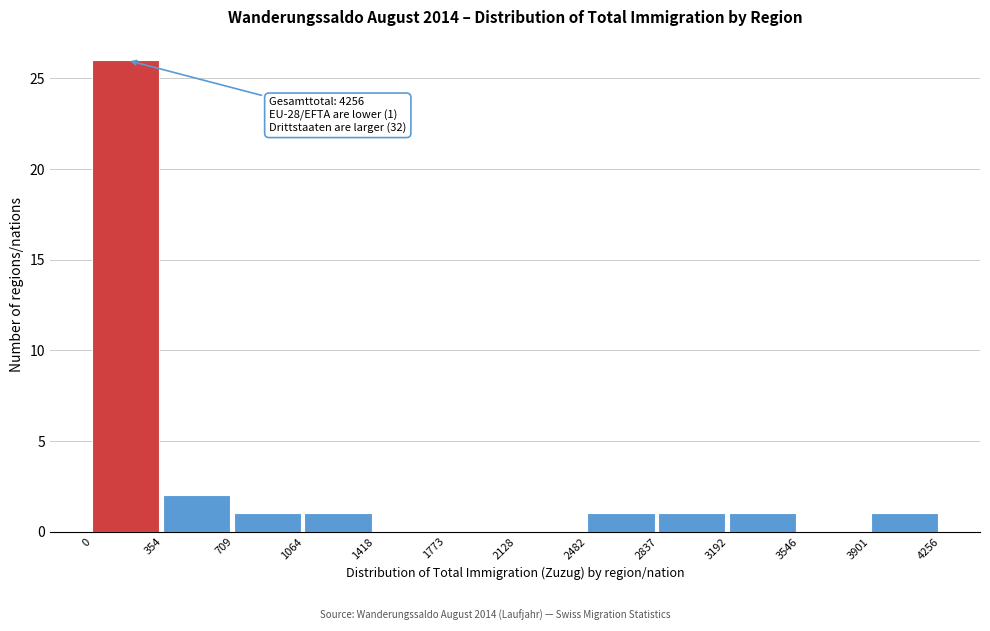

Over which range of the x-axis is the bar tallest?

0 to 354